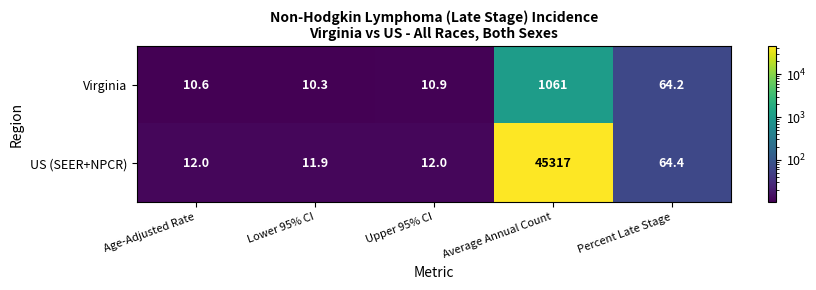

At which category does the chart reach its minimum across all series?

Lower 95% CI